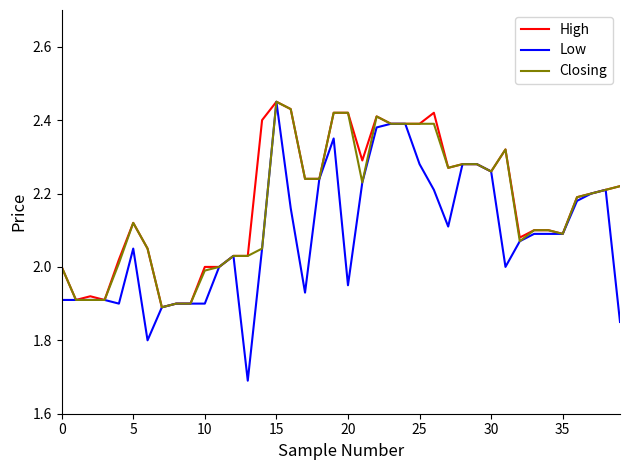

Which series has the widest spread of values?

Low